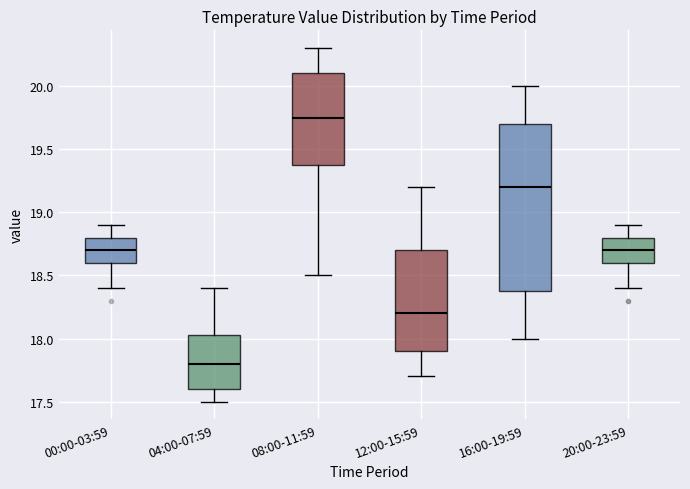

Which box has the lowest median line?

04:00-07:59